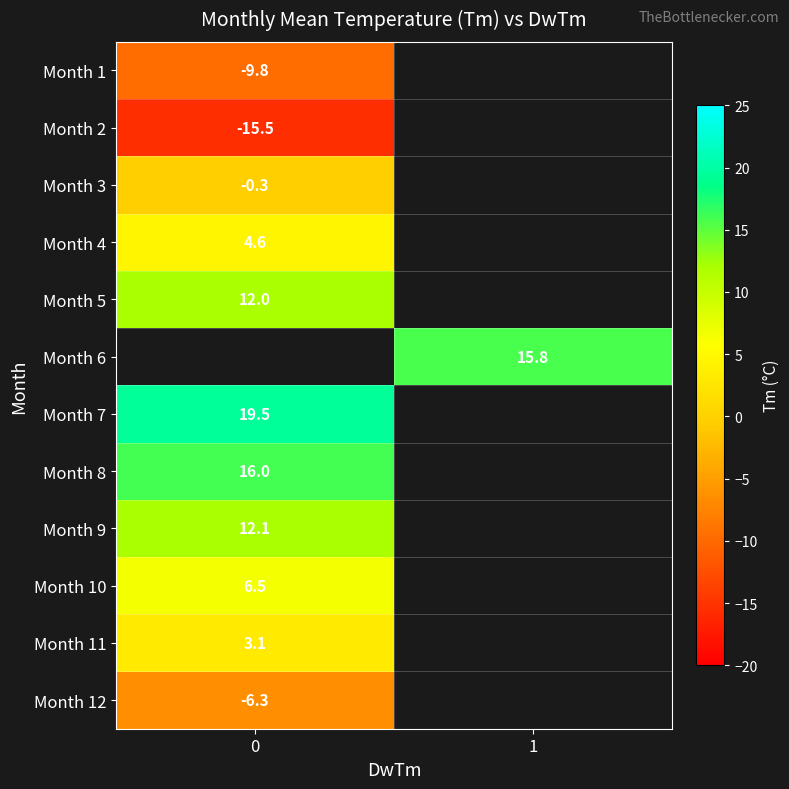

The value of Month 1 at 0 is -9.8. True or false?

True